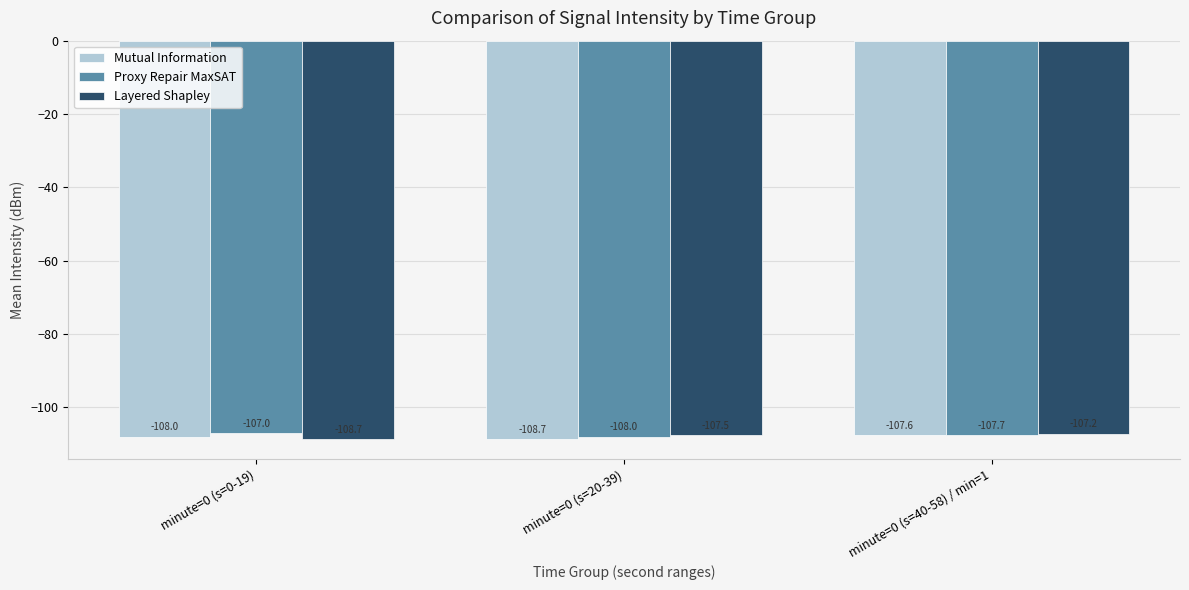

Which series has the largest total across all categories?

Proxy Repair MaxSAT